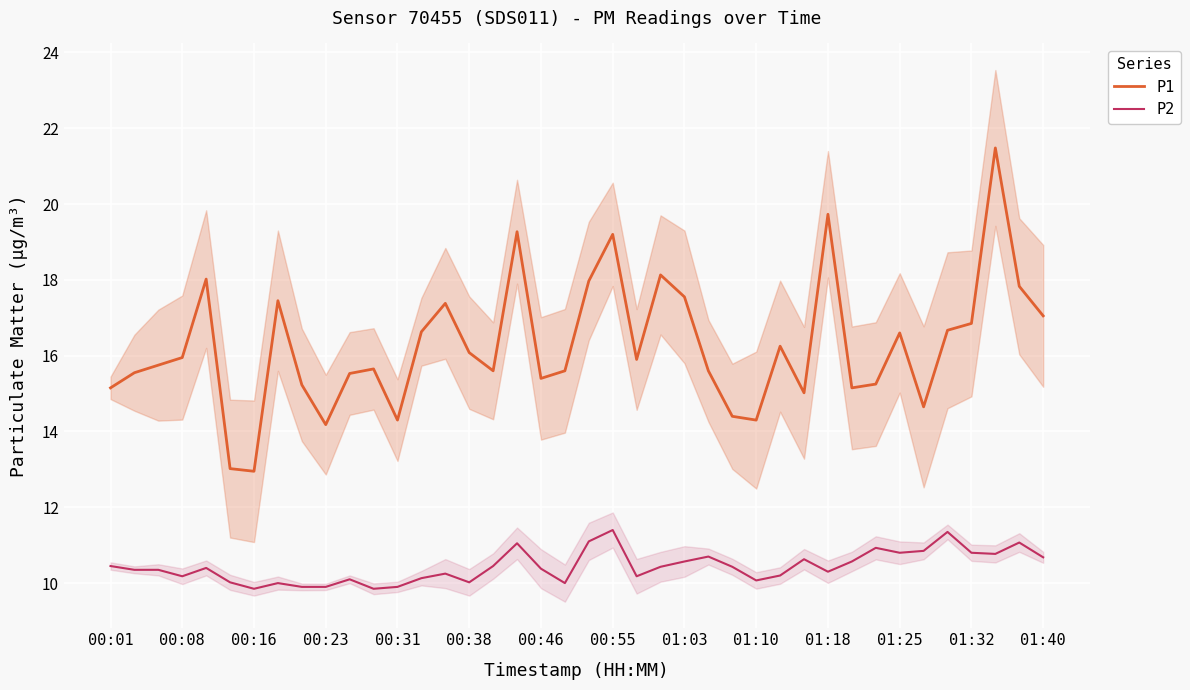

The P2 series shows 5.5 at 01:25. True or false?

False